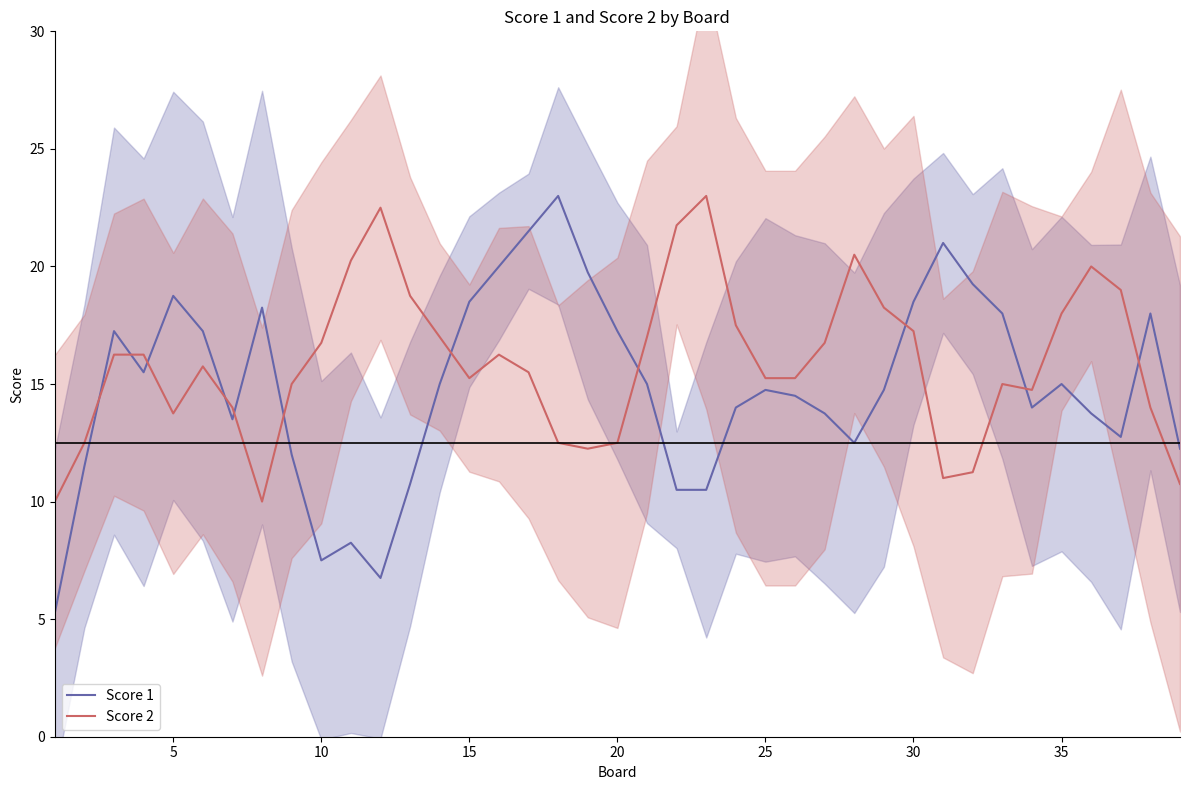

The value of Score 2 at 35 is 18.0. True or false?

True